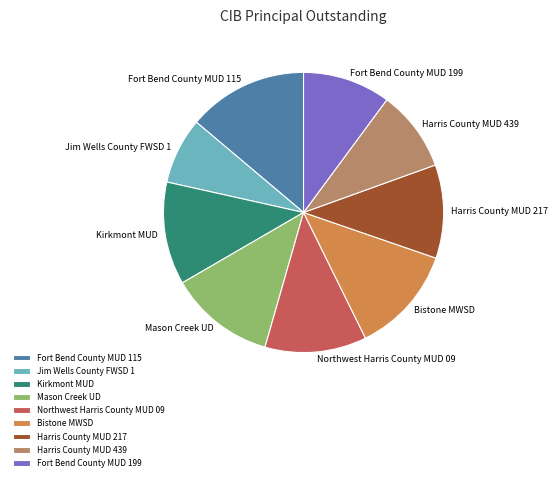

Do Harris County MUD 217 and Harris County MUD 439 together represent more than half of the pie?

No